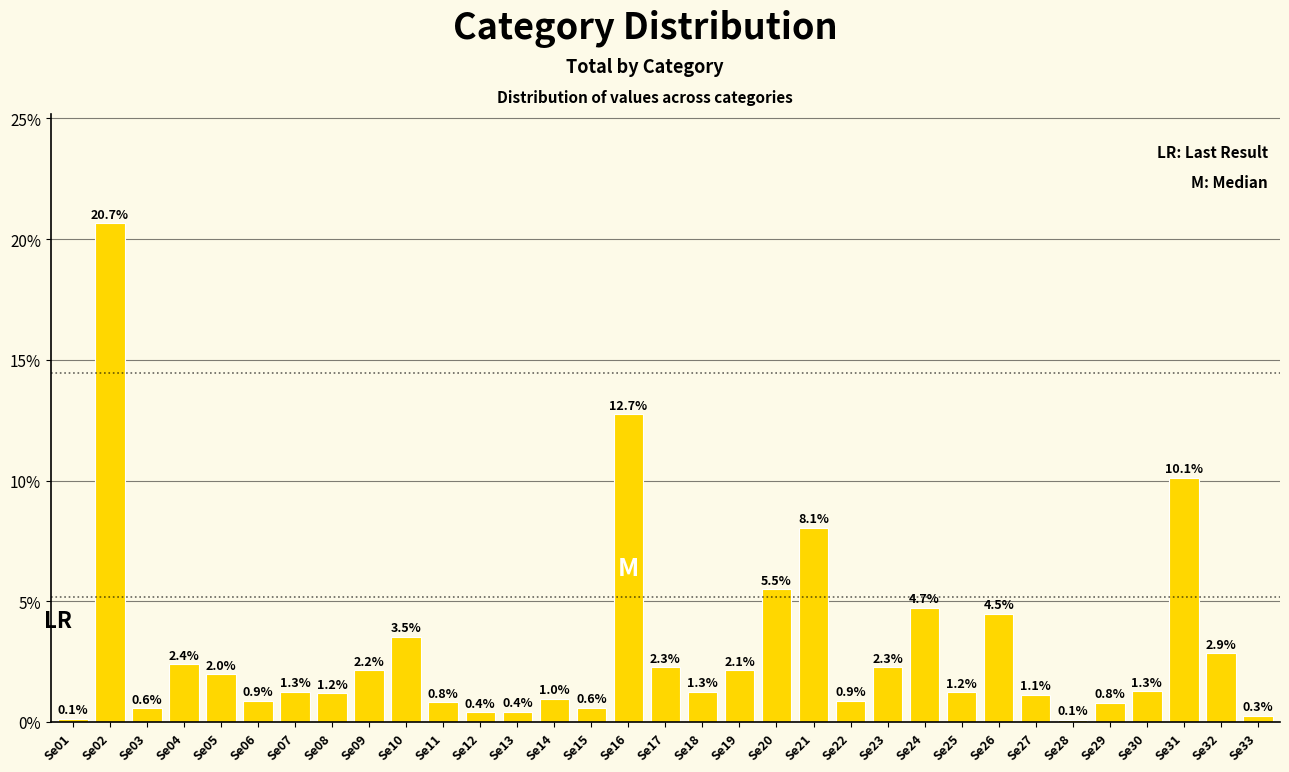

Reading right to left, extract all data points from this chart.

Se33=0.3	Se32=2.9	Se31=10.1	Se30=1.3	Se29=0.8	Se28=0.1	Se27=1.1	Se26=4.5	Se25=1.2	Se24=4.7	Se23=2.3	Se22=0.9	Se21=8.1	Se20=5.5	Se19=2.1	Se18=1.3	Se17=2.3	Se16=12.7	Se15=0.6	Se14=1.0	Se13=0.4	Se12=0.4	Se11=0.8	Se10=3.5	Se09=2.2	Se08=1.2	Se07=1.3	Se06=0.9	Se05=2.0	Se04=2.4	Se03=0.6	Se02=20.7	Se01=0.1